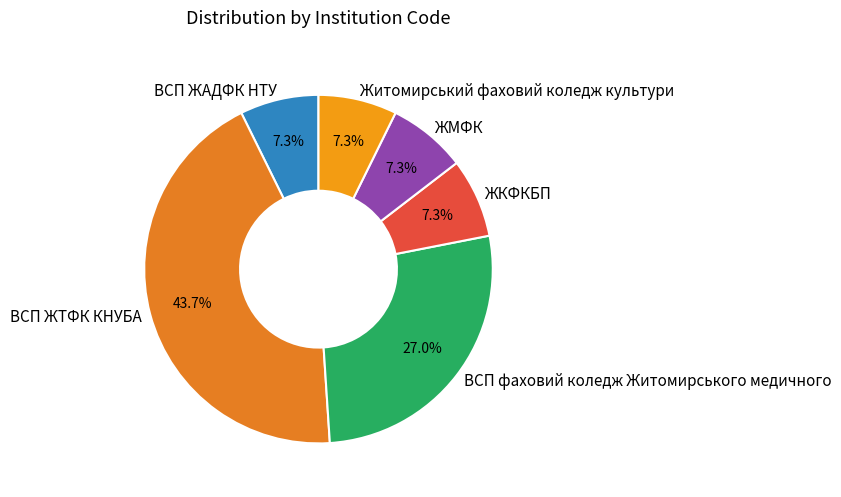

To the nearest percent, what is the difference between the ВСП ЖТФК КНУБА and ВСП ЖАДФК НТУ slice percentages?

36%